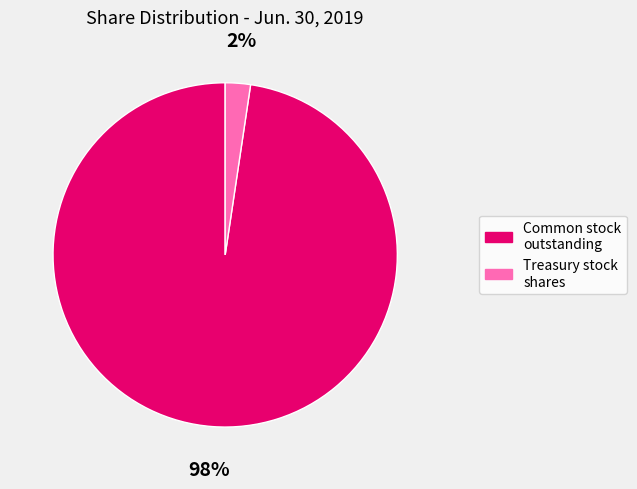

Does any single category account for the majority?

Yes